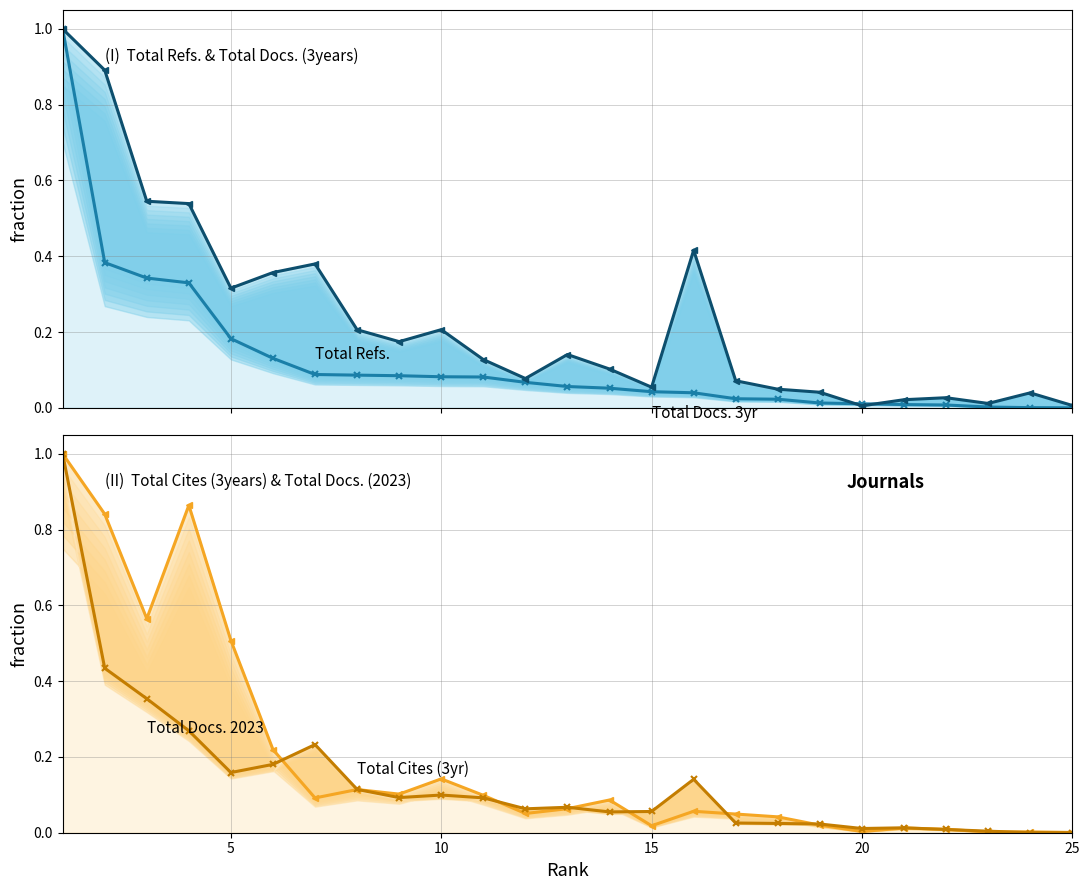

Which category has the lowest value in the Total Cites (3yr norm) series?

25